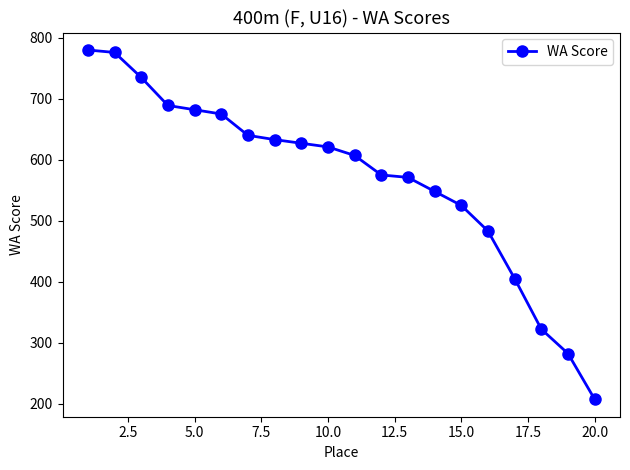

How many values are below 621?

10